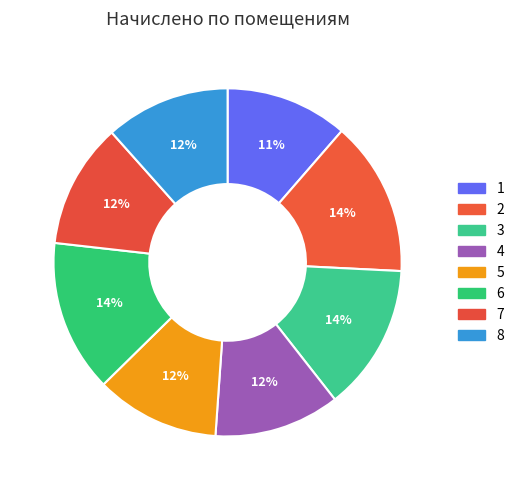

The 2 slice represents 14% of the pie. True or false?

True